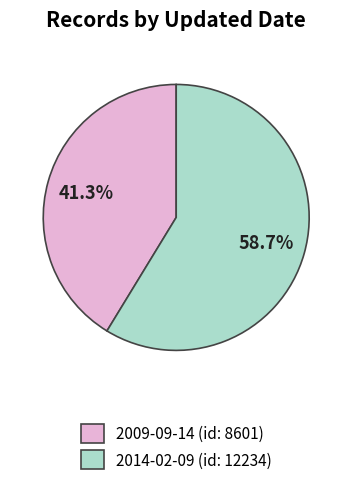

What is the largest slice in the pie chart?

2014-02-09